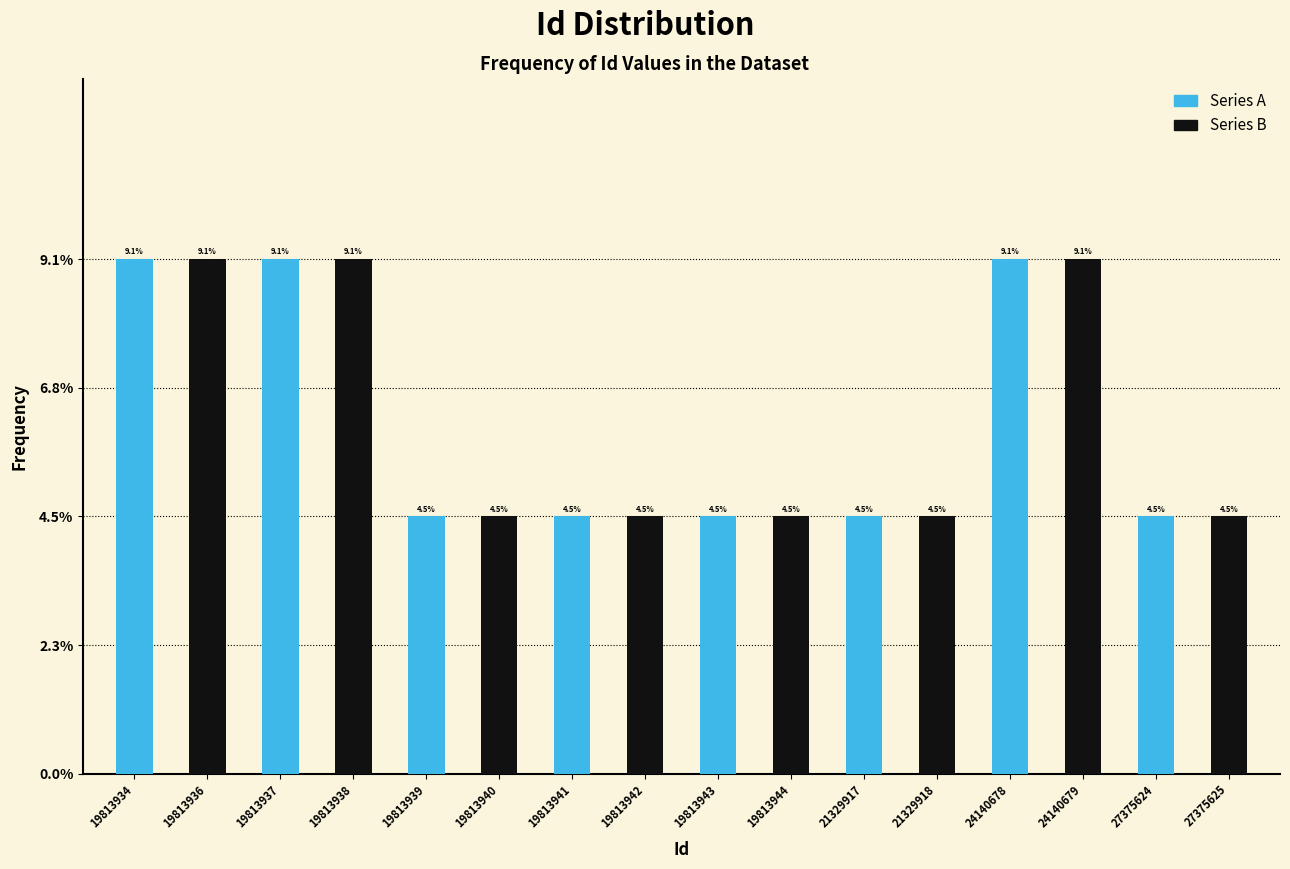

What is the maximum value for Series A?

9.1